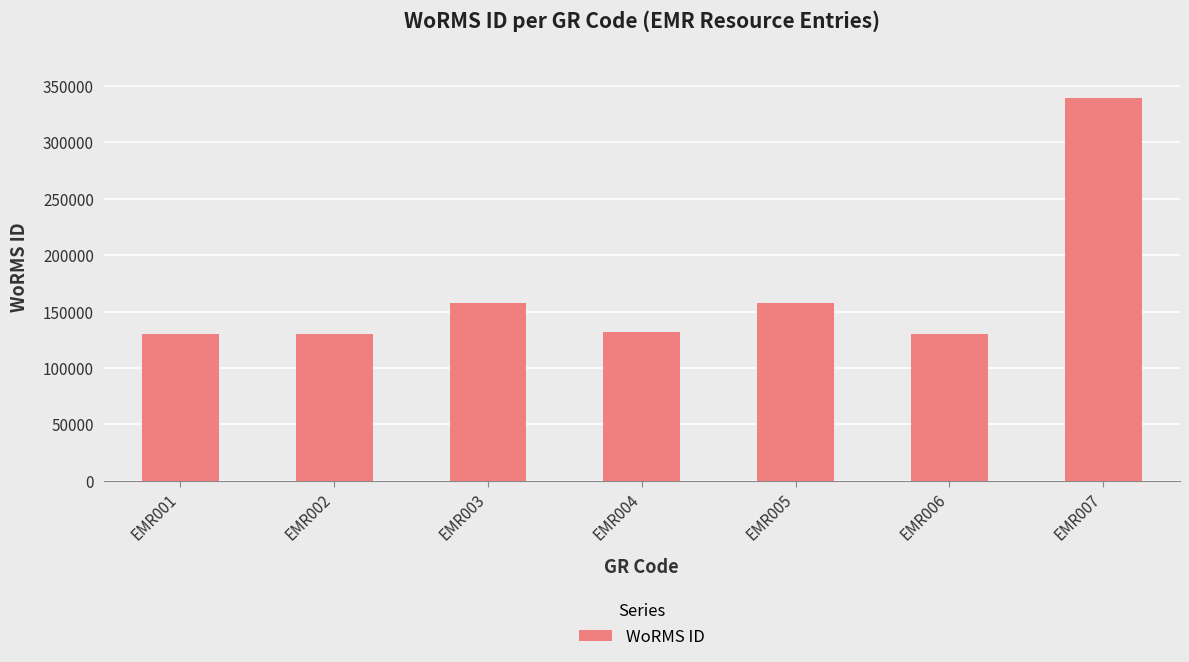

What is the difference between the second highest and second lowest values?

27174